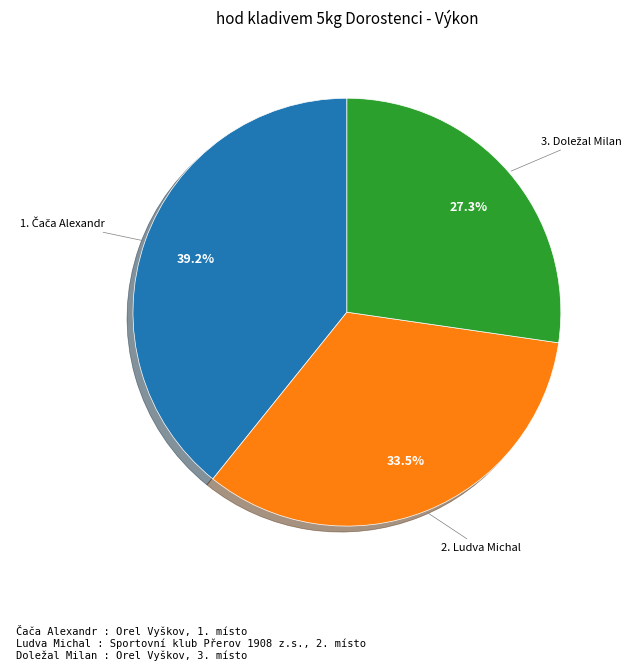

Is there any slice that represents more than half of the pie?

No